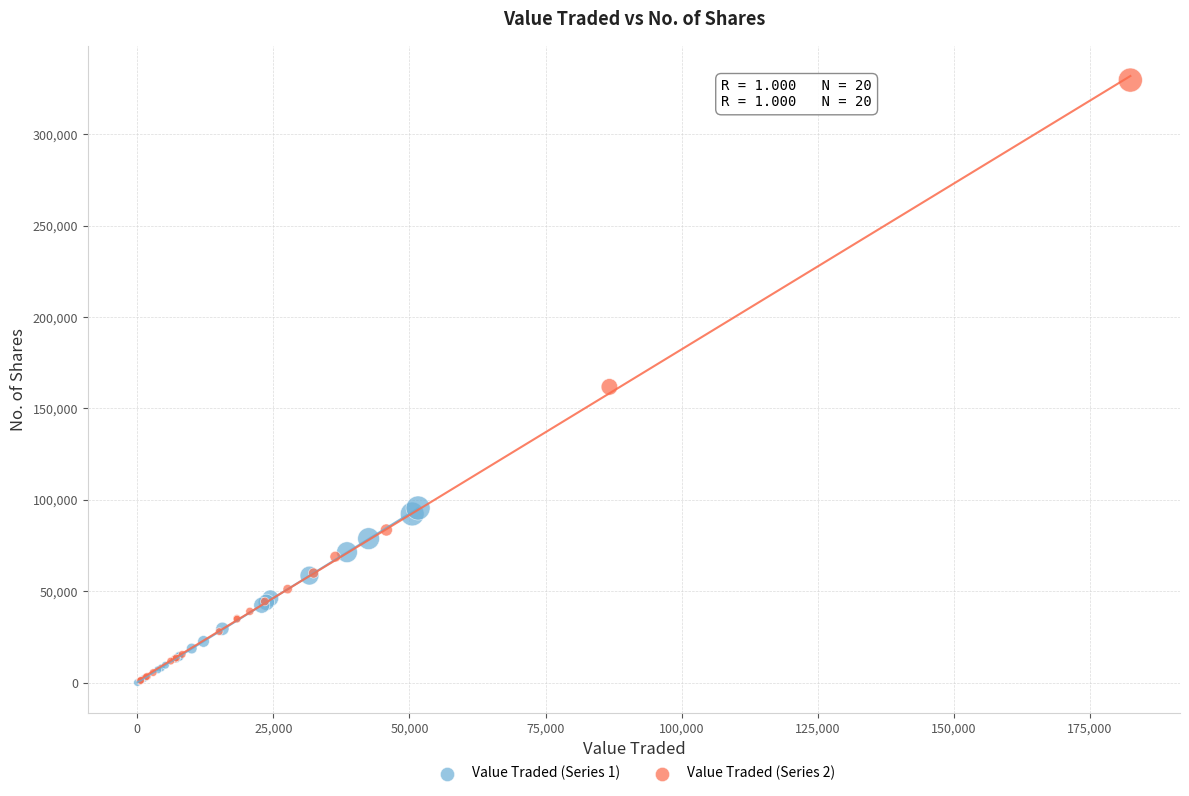

Which series has the largest Y range (max minus min)?

Value Traded (Series 2)